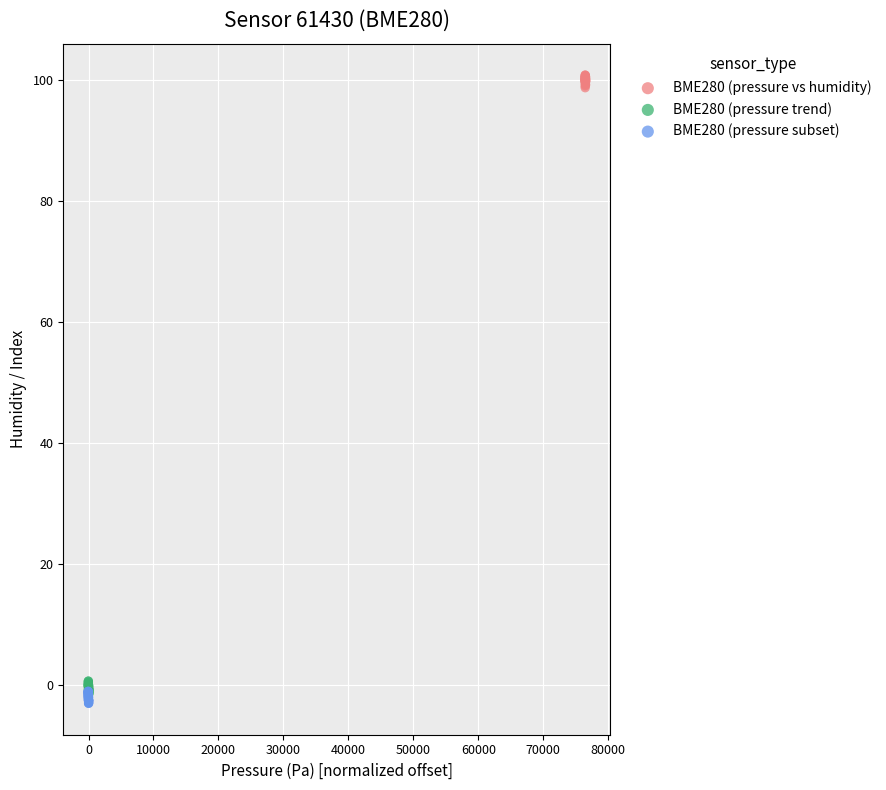

Which series reaches the maximum Y coordinate?

BME280 (pressure vs humidity)